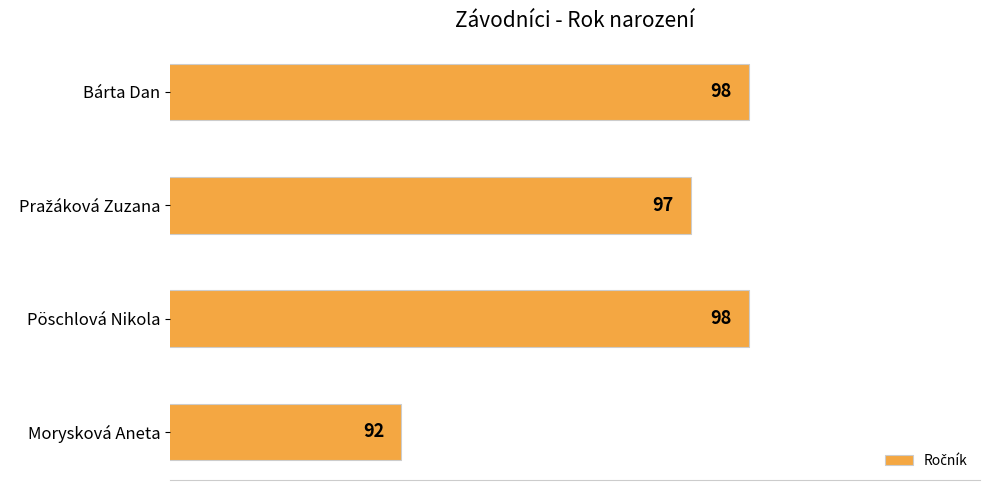

What is the ratio of the value at Pöschlová Nikola to the value at Morysková Aneta?

1.1